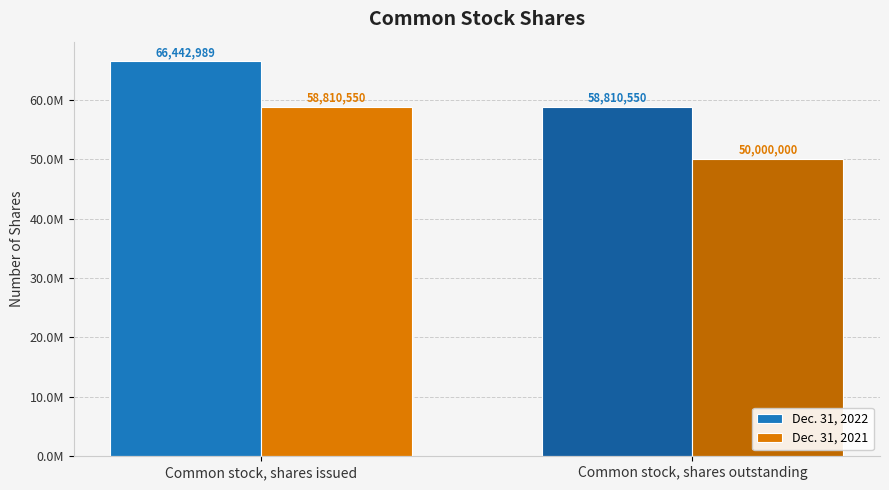

What is the highest value of the Dec. 31, 2022 series?

66442989